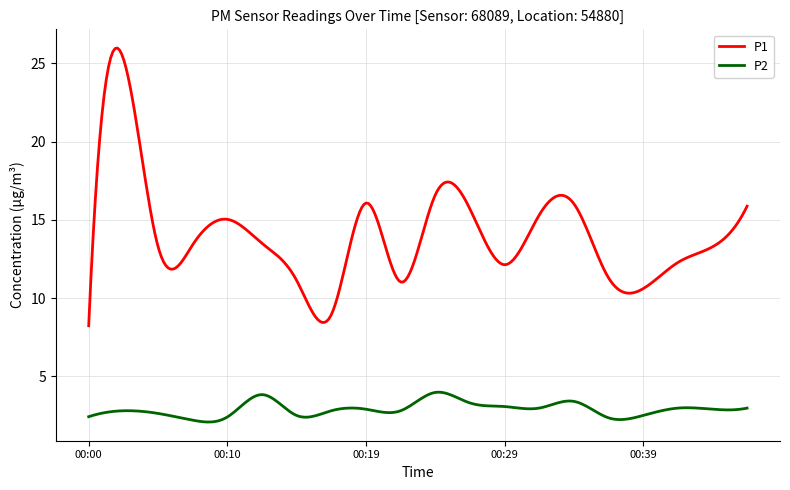

What is the smallest value displayed?

2.1